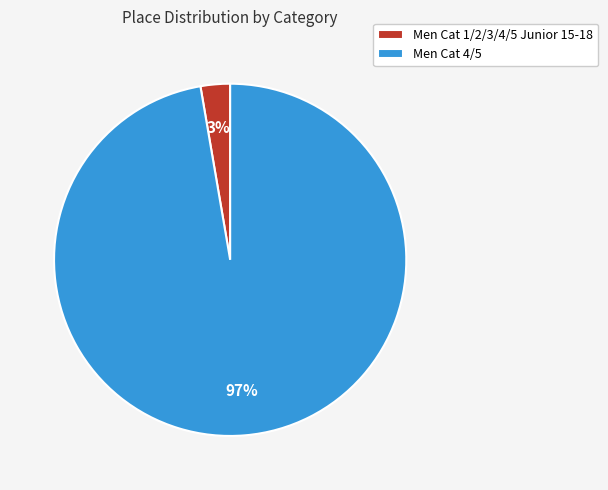

Which slice is the largest?

Men Cat 4/5